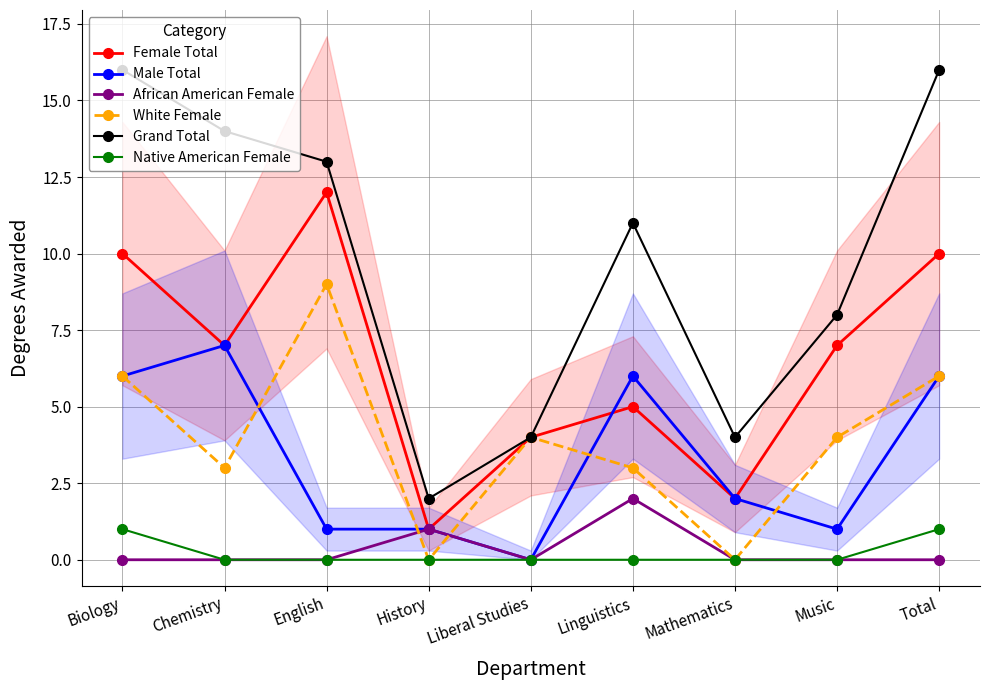

Does the chart display data point markers on the line(s)?

Yes